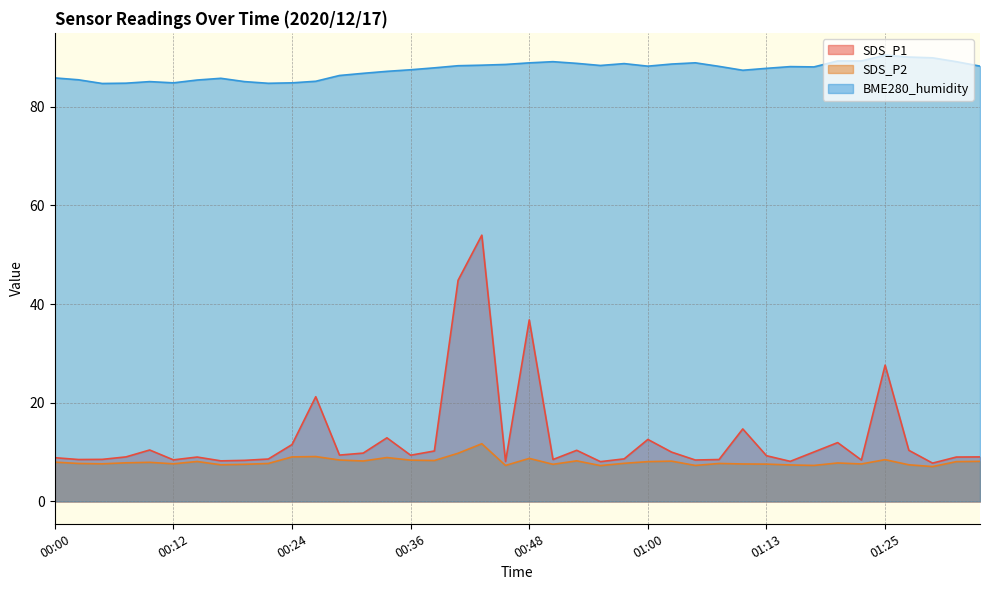

True or false: BME280_humidity and SDS_P1 intersect in this chart.

False